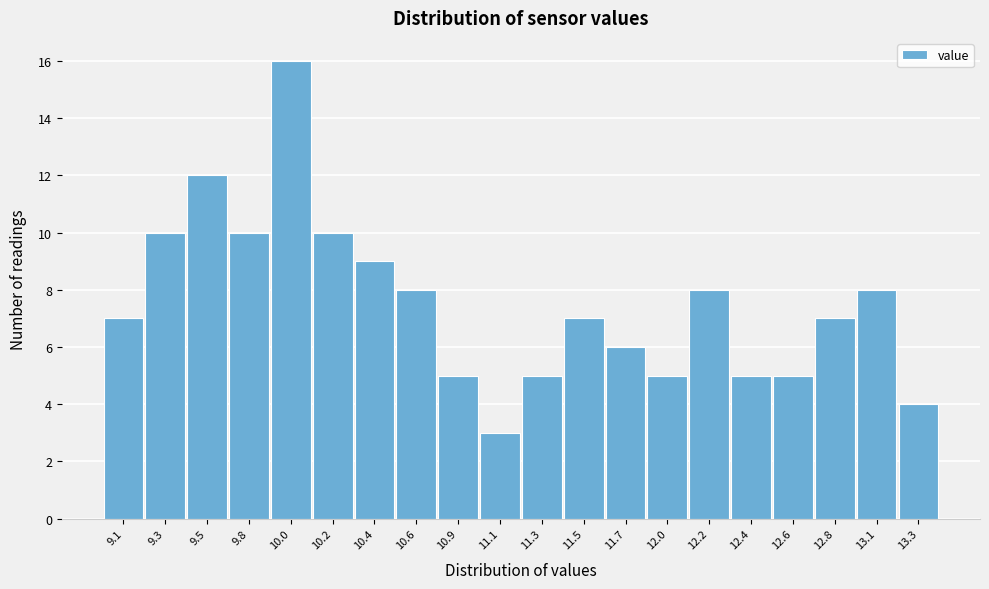

Reading left to right, what are all the values shown in this chart?

9.1=7	9.3=10	9.5=12	9.8=10	10.0=16	10.2=10	10.4=9	10.6=8	10.9=5	11.1=3	11.3=5	11.5=7	11.7=6	12.0=5	12.2=8	12.4=5	12.6=5	12.8=7	13.1=8	13.3=4